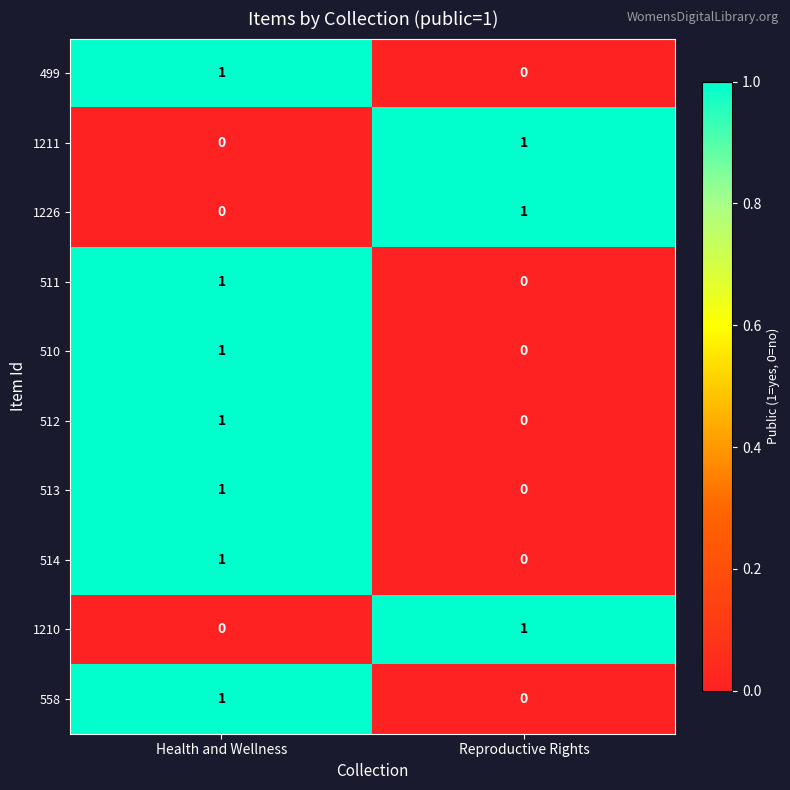

True or false: 1211 has a value of -1 at Health and Wellness.

False